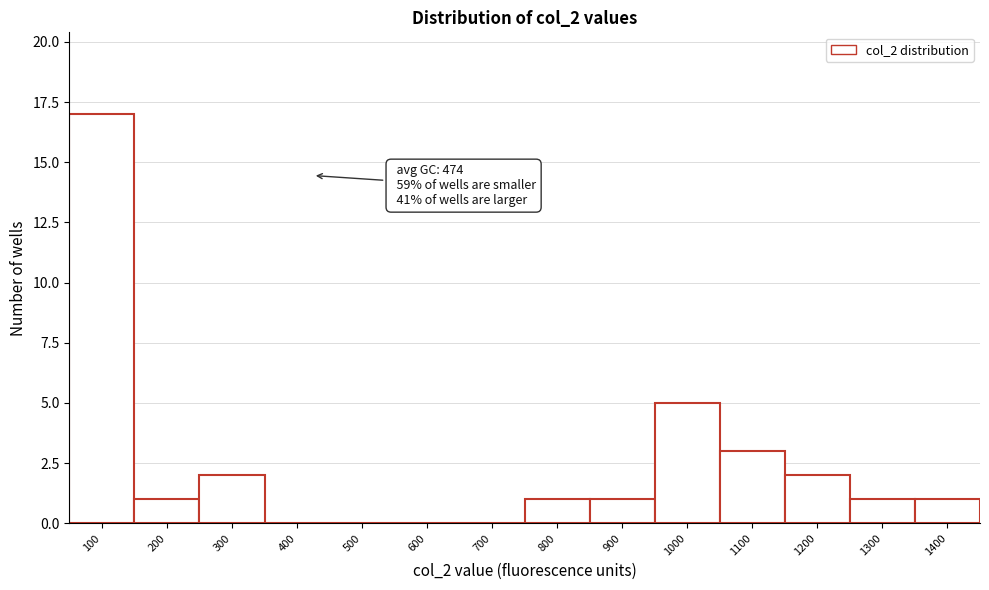

Reading left to right, transcribe all the data shown in this chart.

100=17	200=1	300=2	400=0	500=0	600=0	700=0	800=1	900=1	1000=5	1100=3	1200=2	1300=1	1400=1